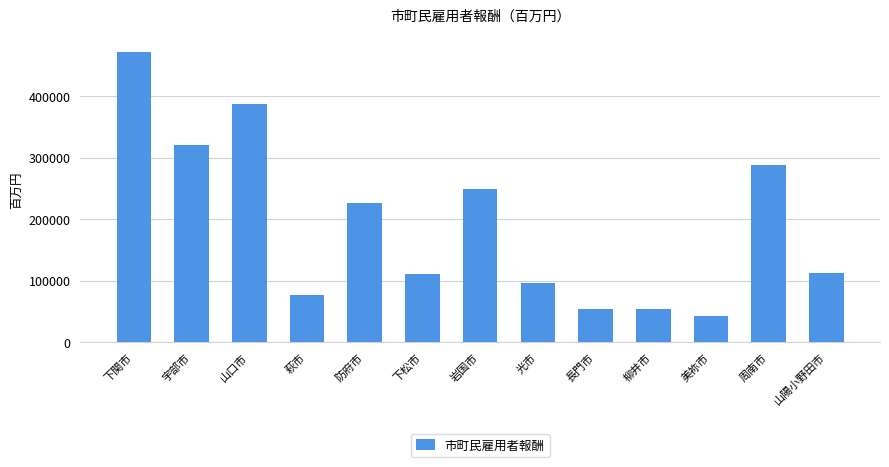

Between 下関市 and 岩国市, which is larger?

下関市